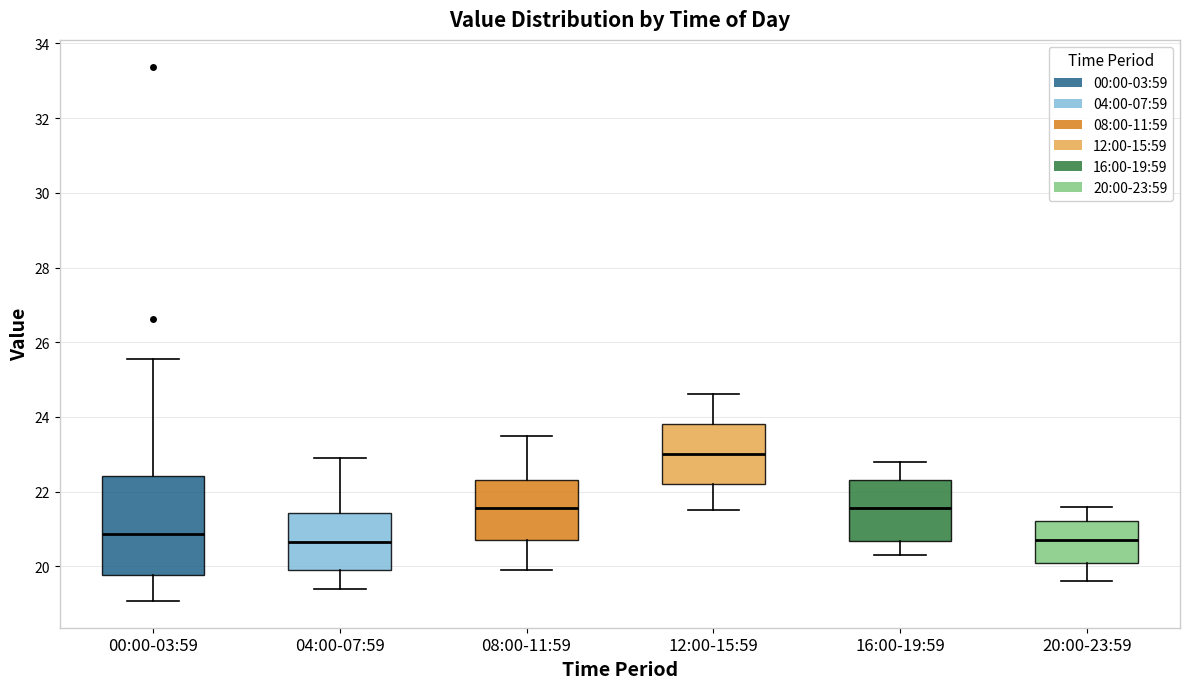

Reading left to right, read every box against the y-axis: the position of its median line, the range the box covers, and the ends of its whiskers. The values are not printed on the chart, so give them approximately, as read against the axis.

00:00-03:59: median 20.8, box 19.8 to 22.4, whiskers 19.0 to 25.6
04:00-07:59: median 20.6, box 20.0 to 21.4, whiskers 19.4 to 23.0
08:00-11:59: median 21.6, box 20.8 to 22.4, whiskers 20.0 to 23.6
12:00-15:59: median 23.0, box 22.2 to 23.8, whiskers 21.6 to 24.6
16:00-19:59: median 21.6, box 20.6 to 22.4, whiskers 20.4 to 22.8
20:00-23:59: median 20.8, box 20.0 to 21.2, whiskers 19.6 to 21.6